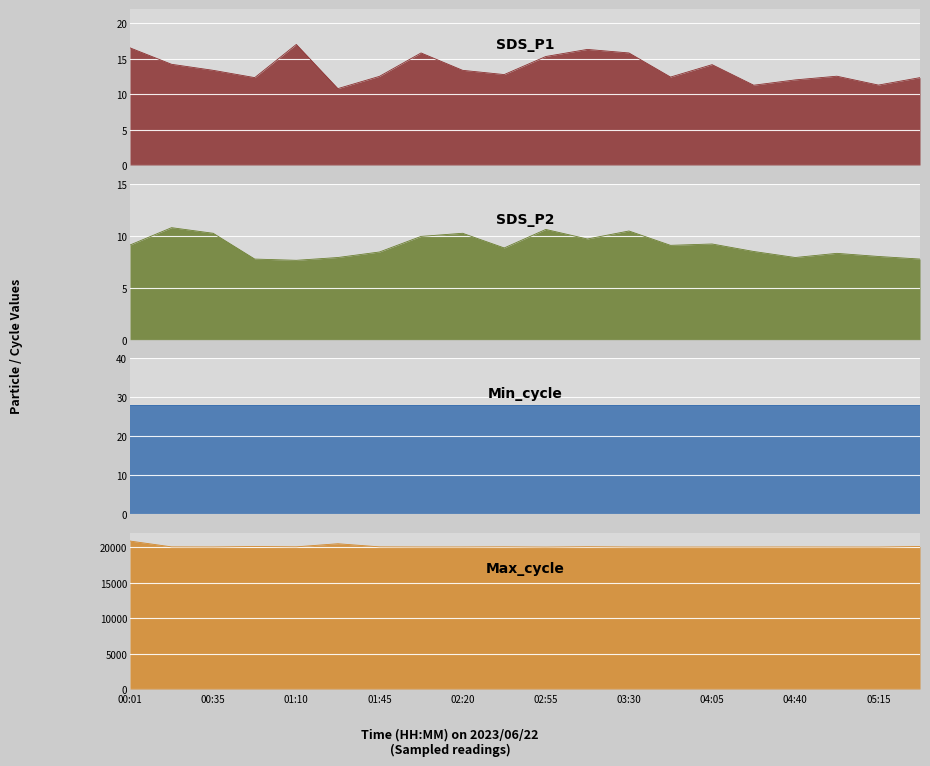

Reading left to right, what are all the values shown in this chart?

SDS_P1: 00:01=16.5	00:18=14.2	00:35=13.3	00:52=12.3	01:10=17.0	01:27=10.8	01:45=12.5	02:02=15.8	02:20=13.3	02:37=12.8	02:55=15.3	03:12=16.3	03:30=15.8	03:47=12.4	04:05=14.2	04:22=11.2	04:40=12.0	04:57=12.5	05:15=11.3	05:32=12.3
SDS_P2: 00:01=9.1	00:18=10.8	00:35=10.2	00:52=7.8	01:10=7.6	01:27=7.9	01:45=8.4	02:02=9.9	02:20=10.2	02:37=8.8	02:55=10.6	03:12=9.7	03:30=10.4	03:47=9.1	04:05=9.2	04:22=8.5	04:40=7.9	04:57=8.3	05:15=8.0	05:32=7.8
Max_cycle: 00:01=20871.0	00:18=20048.0	00:35=20035.0	00:52=20100.0	01:10=20055.0	01:27=20491.0	01:45=20051.0	02:02=20034.0	02:20=20035.0	02:37=20056.0	02:55=20020.0	03:12=20070.0	03:30=20032.0	03:47=20023.0	04:05=20024.0	04:22=20028.0	04:40=20034.0	04:57=20028.0	05:15=20024.0	05:32=20100.0